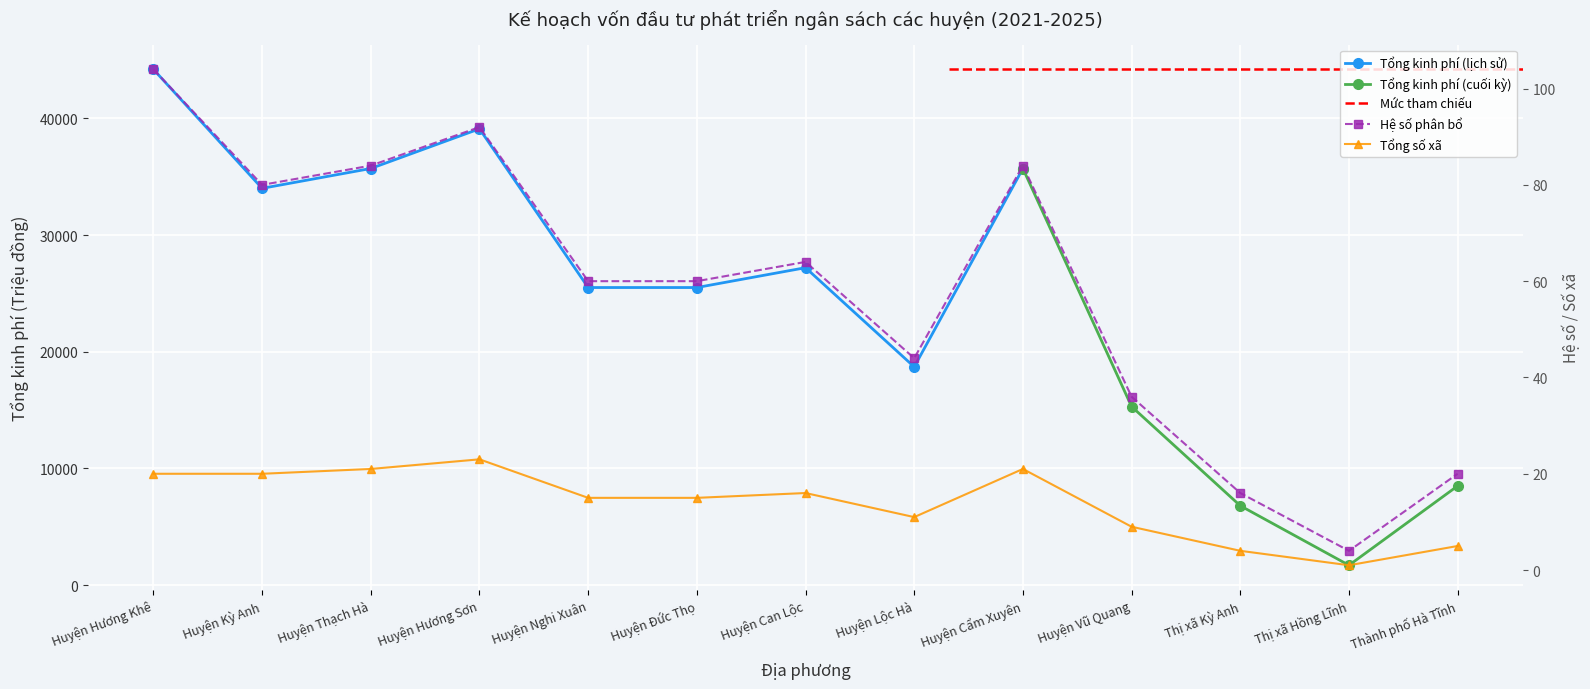

At which category does Tổng số xã reach its first local valley?

Huyện Lộc Hà